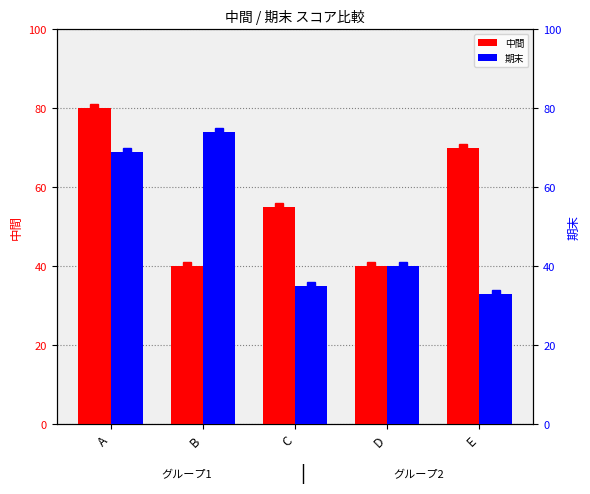

Which series has the widest spread of values?

期末